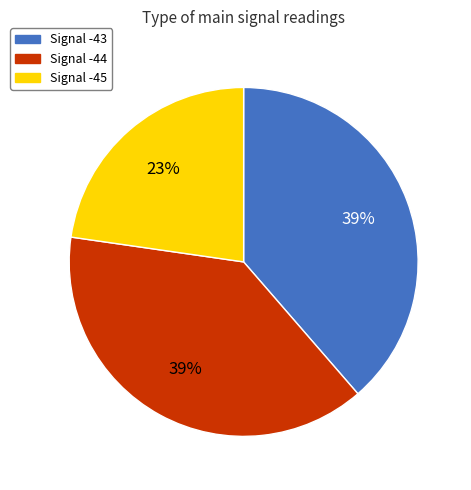

Does any single category account for the majority?

No